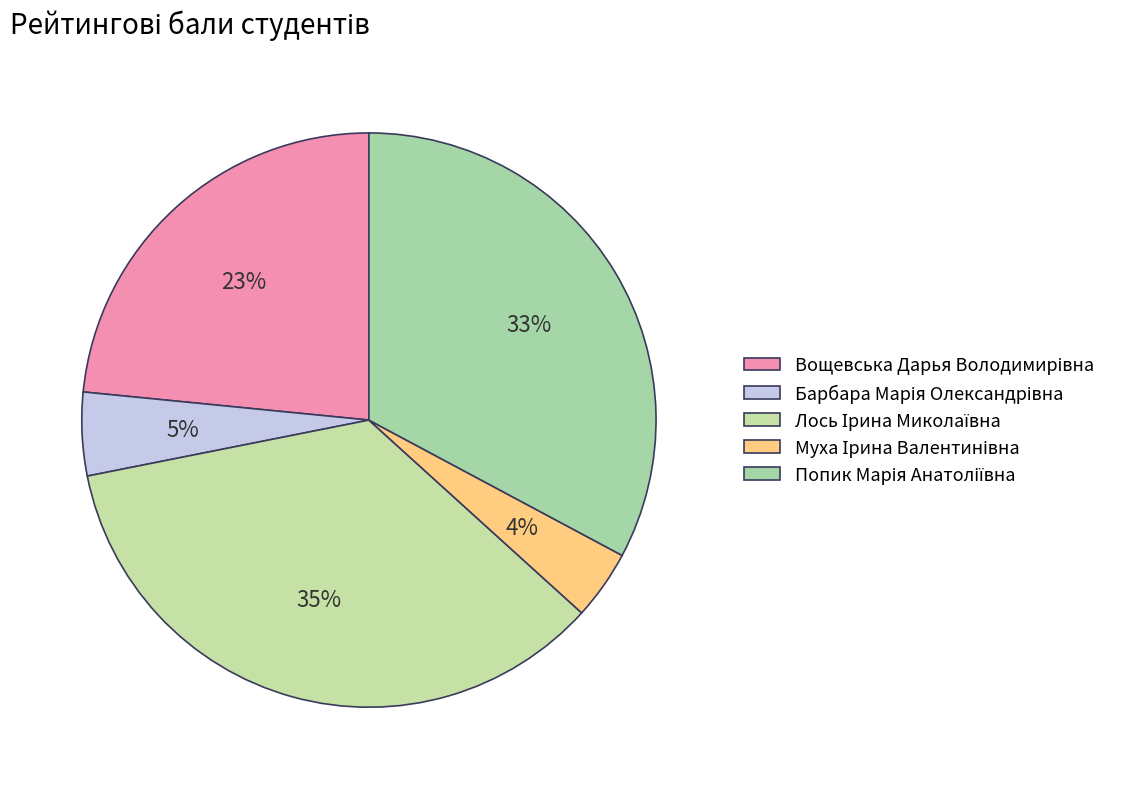

To the nearest percent, what is the difference between the largest and smallest slice percentages?

31%